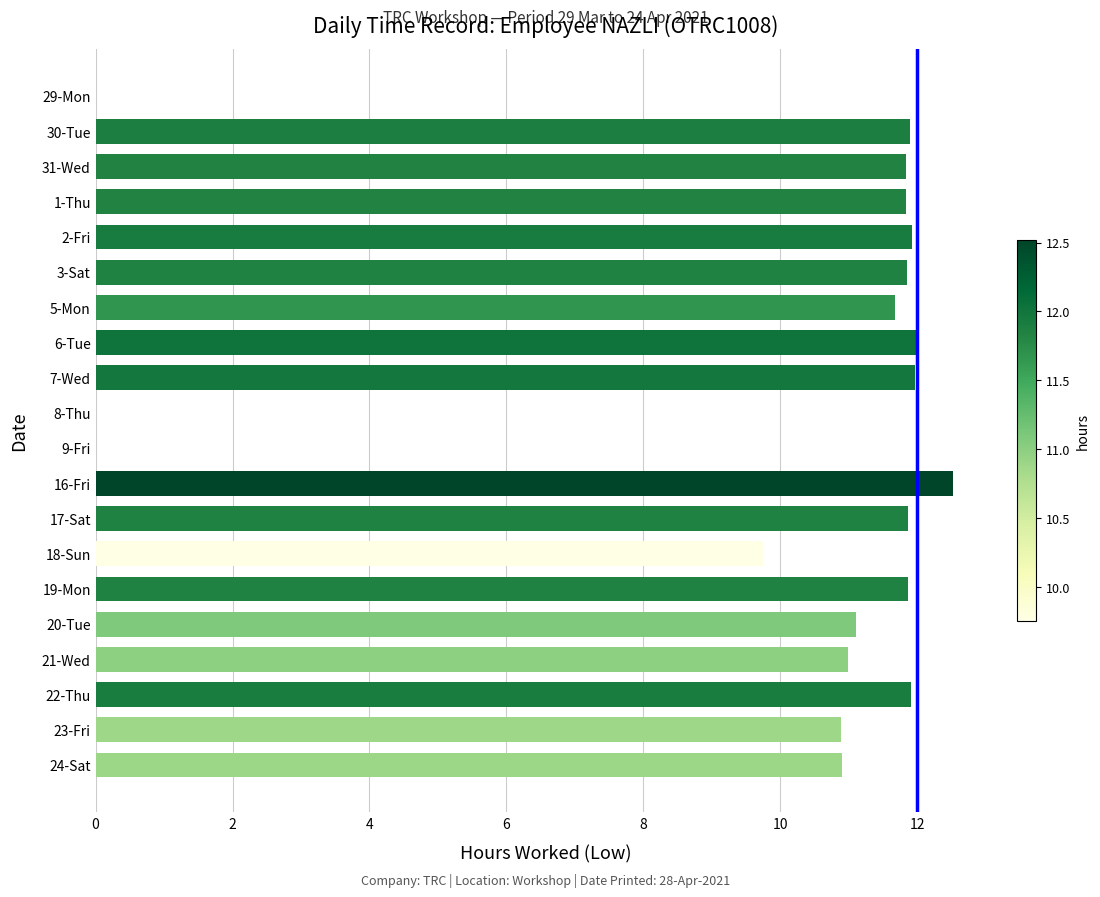

The value at 20-Tue is 17.9. True or false?

False